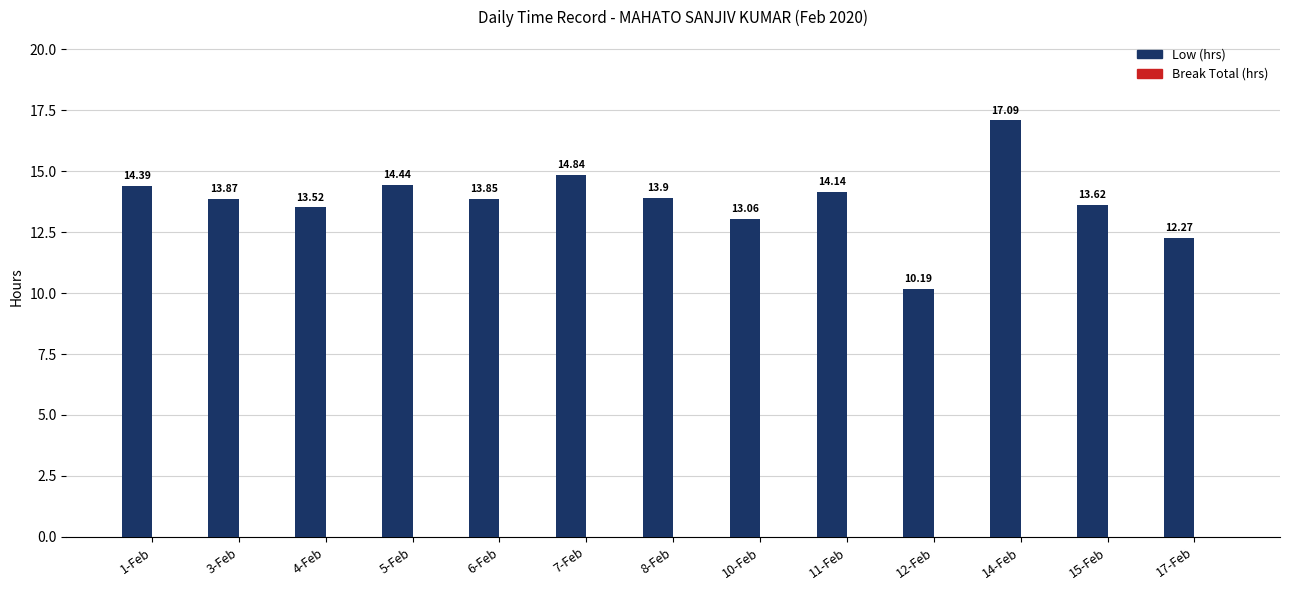

What is the difference between the values at 1-Feb and 14-Feb?

2.7